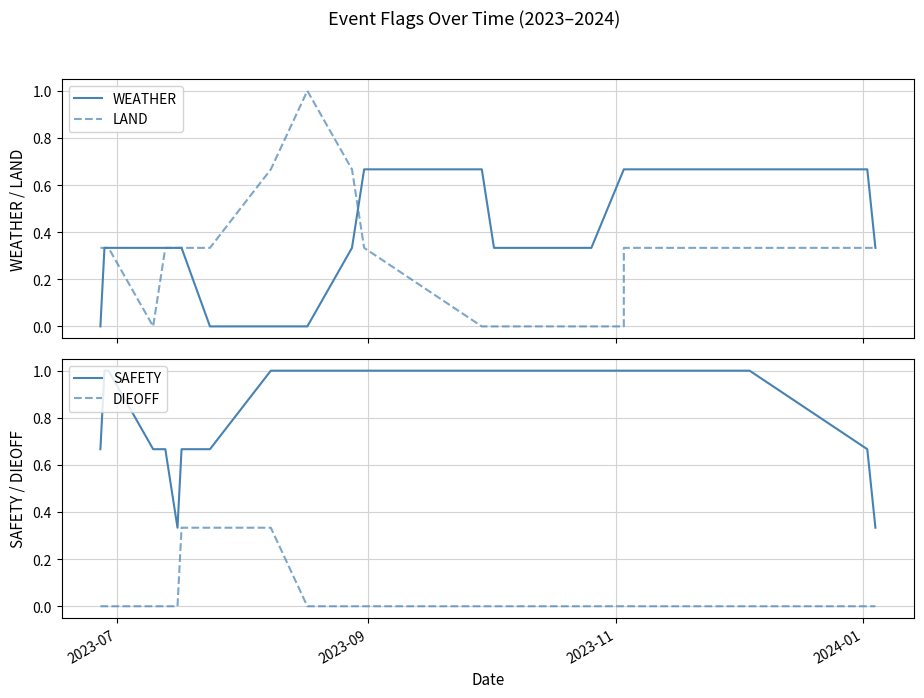

At which label is DIEOFF closest to 0?

2023-07